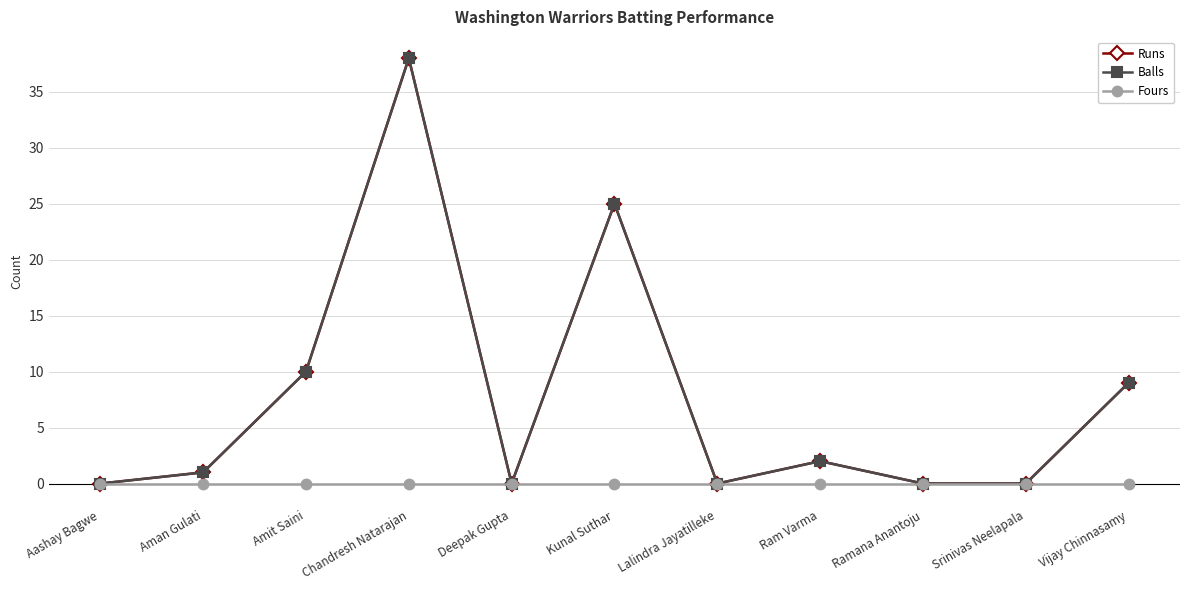

The Runs series shows 38 at Chandresh Natarajan. True or false?

True